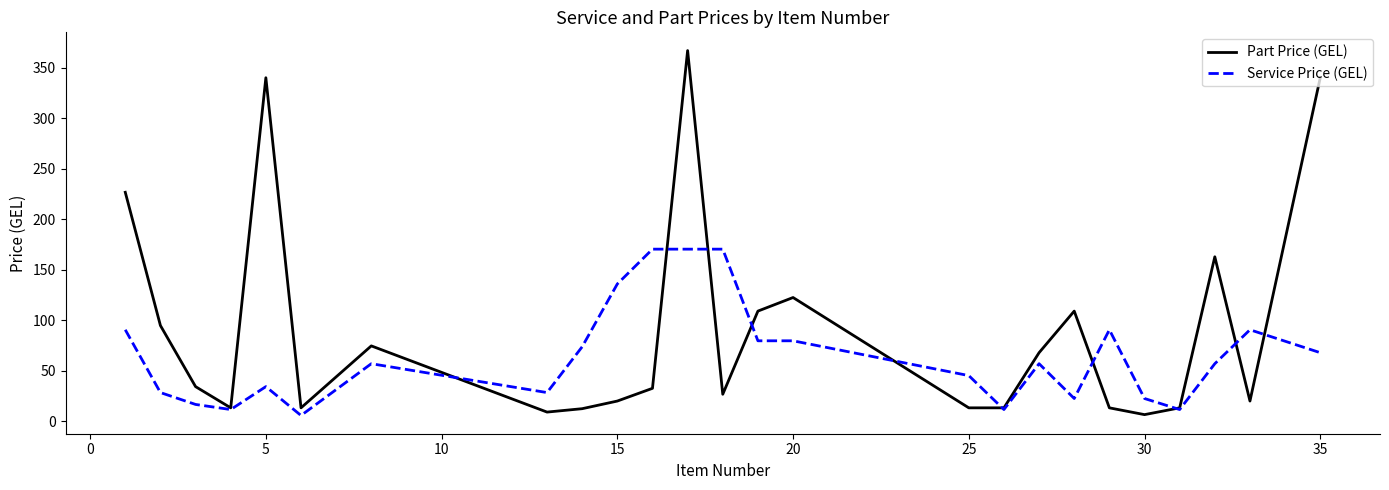

After their last crossing, which series has the higher values: Part Price (GEL) or Service Price (GEL)?

Part Price (GEL)